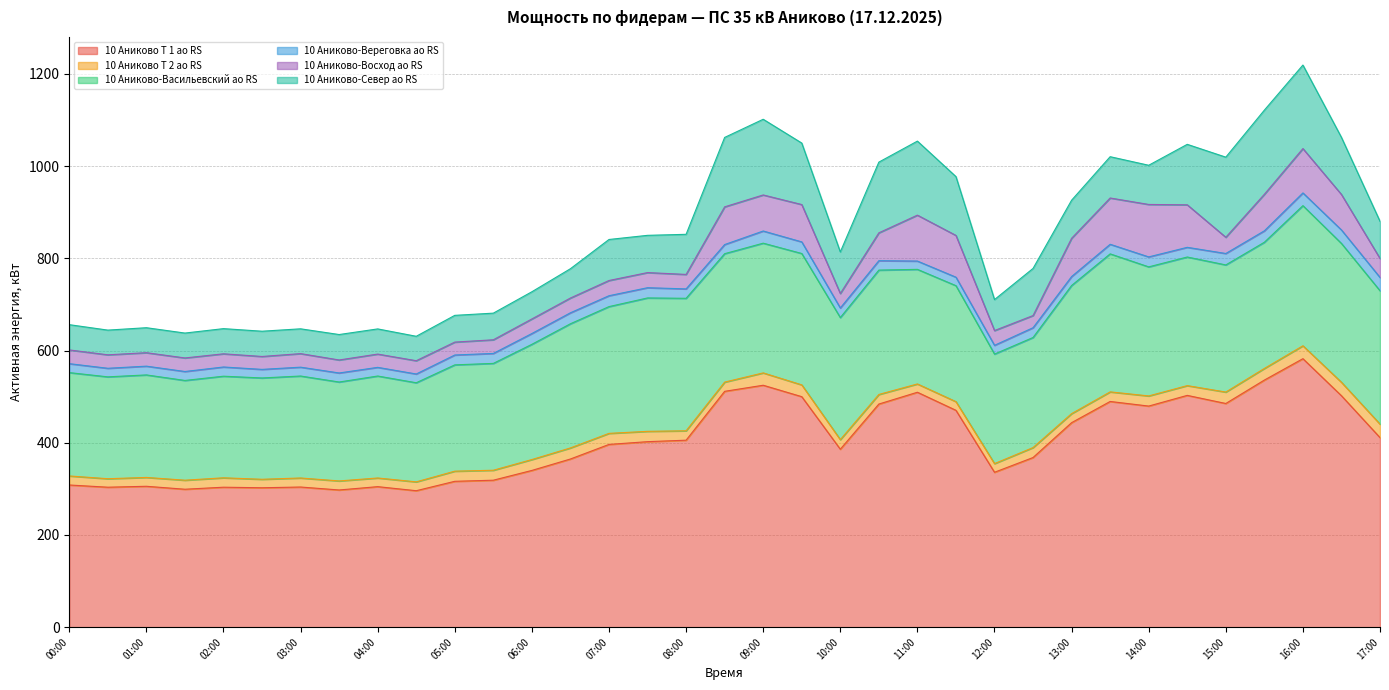

Which label corresponds to the largest value in the chart?

16:00